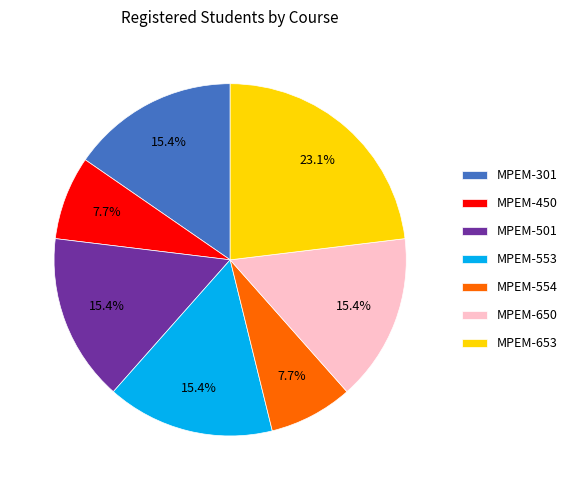

Count the number of slices in the pie.

7